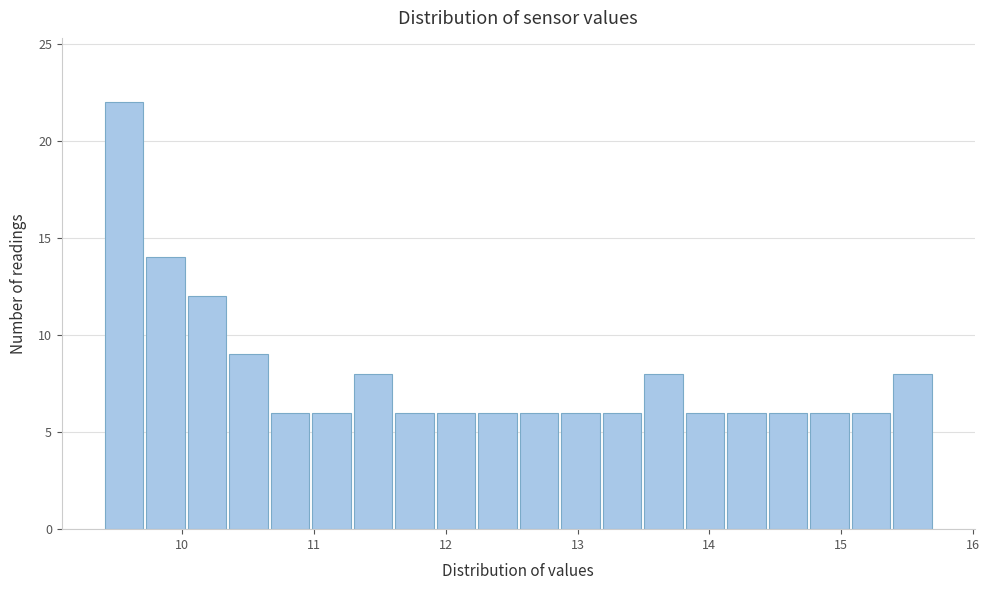

Around what value on the x-axis is the tallest bar? Give the approximate position of its centre, as read against the axis.

9.6